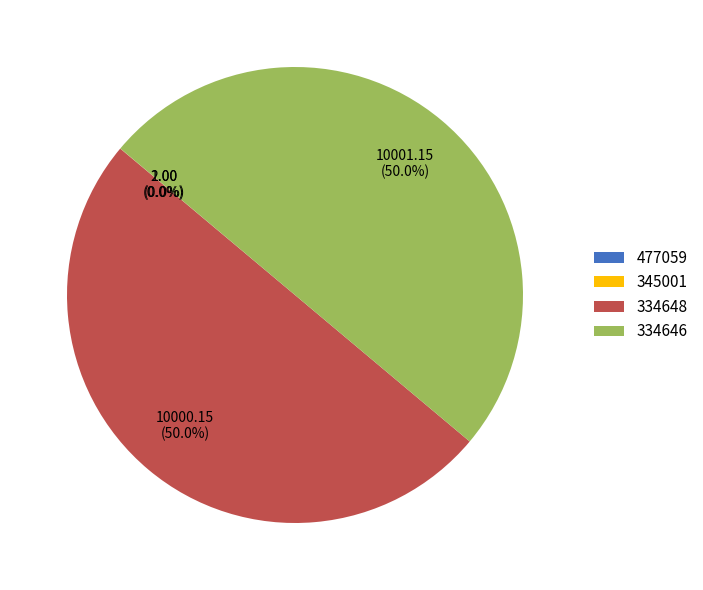

What portion of the pie excludes 334646?

50.0%